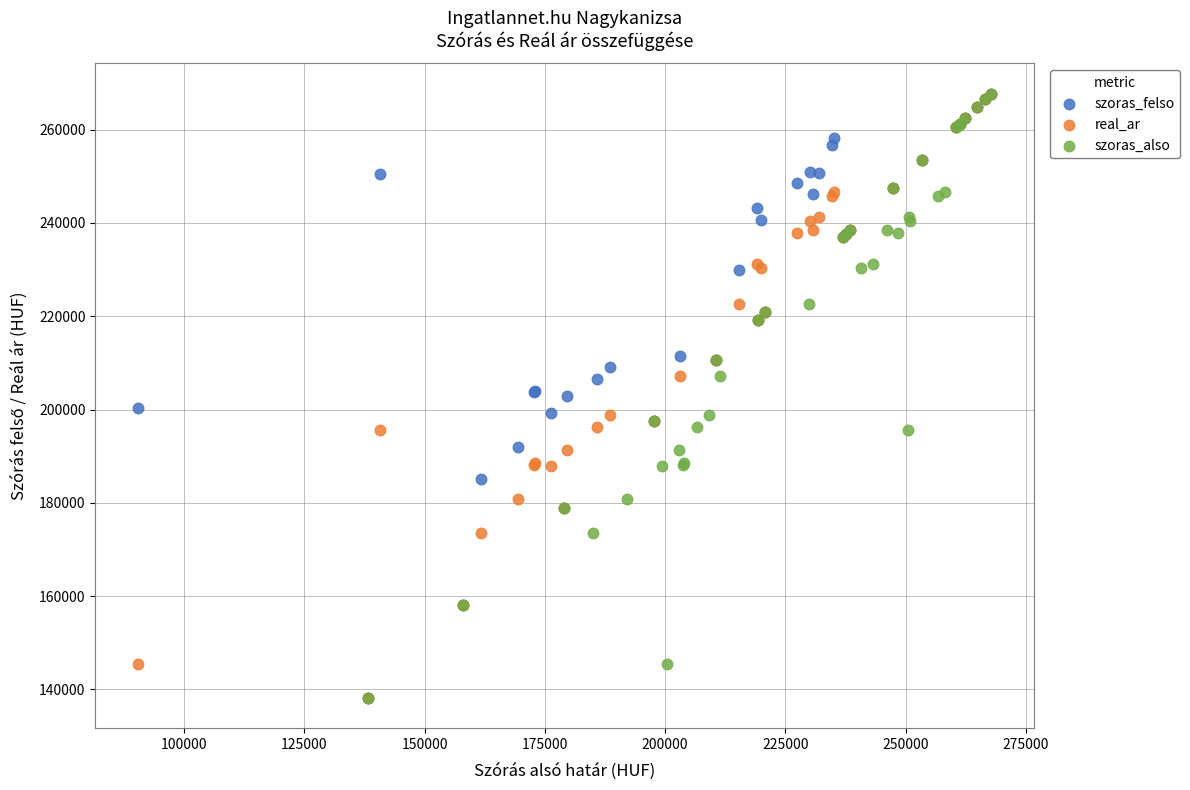

What are all the series names shown in the legend?

szoras_felso, real_ar, szoras_also